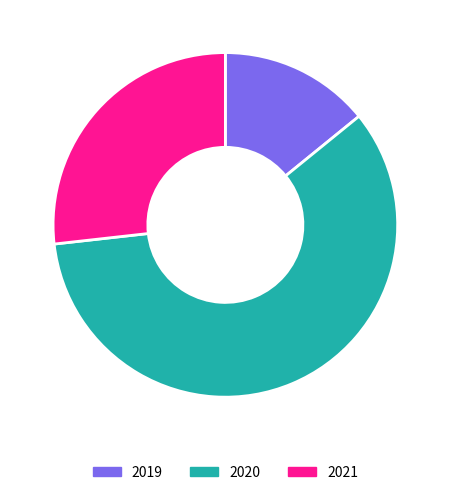

Count the number of slices in the pie.

3